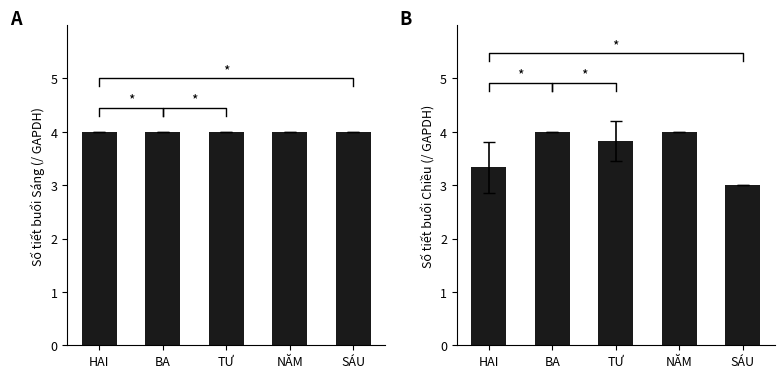

The value at NĂM is 6.1. True or false?

False